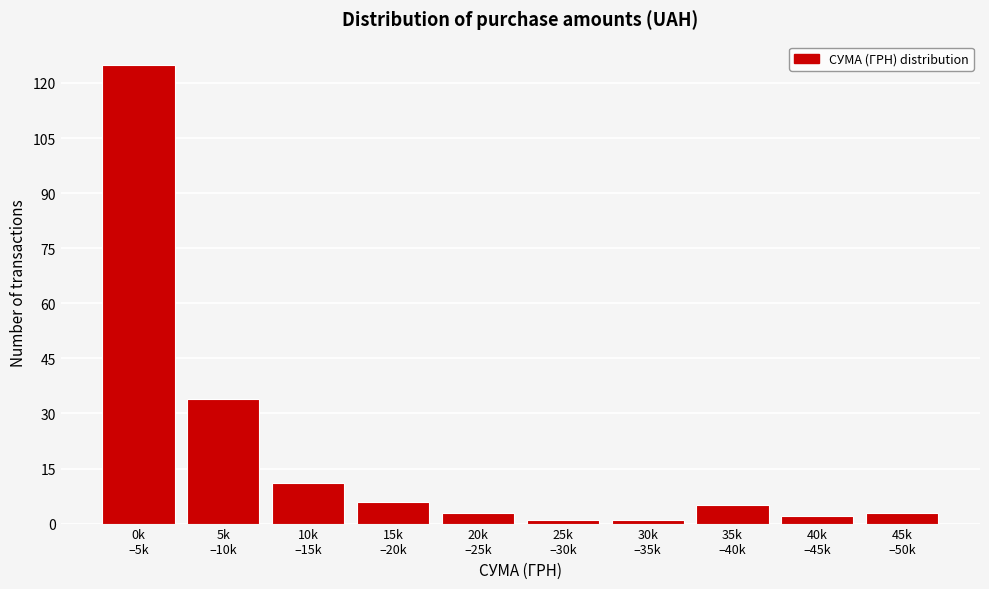

Reading left to right, transcribe all the data shown in this chart.

125	34	11	6	3	1	1	5	2	3